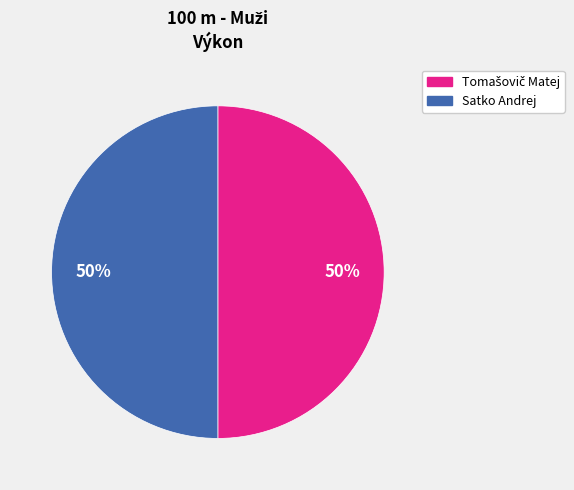

To the nearest percent, what is the average slice percentage?

50%